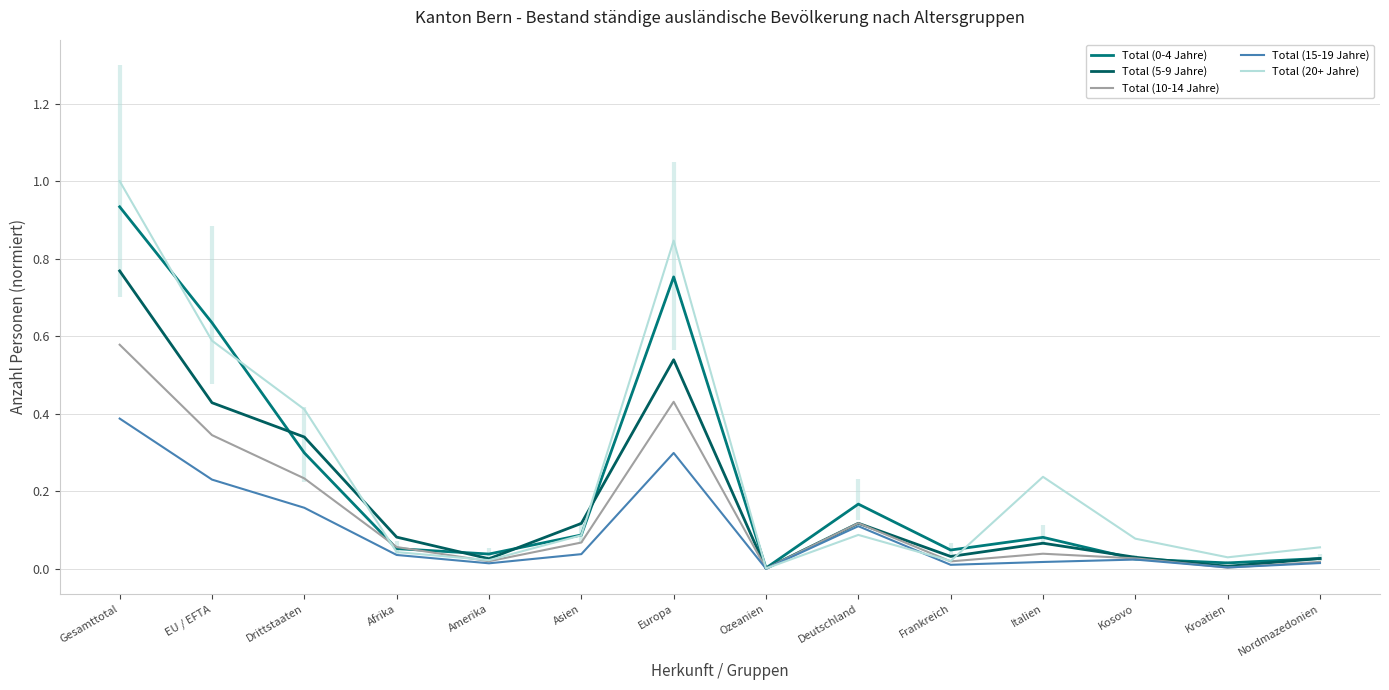

Reading left to right, what are all the values shown in this chart?

Total (0-4 Jahre): Gesamttotal=0.9	EU / EFTA=0.6	Drittstaaten=0.3	Afrika=0.1	Amerika=0.0	Asien=0.1	Europa=0.8	Ozeanien=0.0	Deutschland=0.2	Frankreich=0.0	Italien=0.1	Kosovo=0.0	Kroatien=0.0	Nordmazedonien=0.0
Total (5-9 Jahre): Gesamttotal=0.8	EU / EFTA=0.4	Drittstaaten=0.3	Afrika=0.1	Amerika=0.0	Asien=0.1	Europa=0.5	Ozeanien=0.0	Deutschland=0.1	Frankreich=0.0	Italien=0.1	Kosovo=0.0	Kroatien=0.0	Nordmazedonien=0.0
Total (10-14 Jahre): Gesamttotal=0.6	EU / EFTA=0.3	Drittstaaten=0.2	Afrika=0.1	Amerika=0.0	Asien=0.1	Europa=0.4	Ozeanien=0.0	Deutschland=0.1	Frankreich=0.0	Italien=0.0	Kosovo=0.0	Kroatien=0.0	Nordmazedonien=0.0
Total (15-19 Jahre): Gesamttotal=0.4	EU / EFTA=0.2	Drittstaaten=0.2	Afrika=0.0	Amerika=0.0	Asien=0.0	Europa=0.3	Ozeanien=0.0	Deutschland=0.1	Frankreich=0.0	Italien=0.0	Kosovo=0.0	Kroatien=0.0	Nordmazedonien=0.0
Total (20+ Jahre): Gesamttotal=1.0	EU / EFTA=0.6	Drittstaaten=0.4	Afrika=0.0	Amerika=0.0	Asien=0.1	Europa=0.8	Ozeanien=0.0	Deutschland=0.1	Frankreich=0.0	Italien=0.2	Kosovo=0.1	Kroatien=0.0	Nordmazedonien=0.1